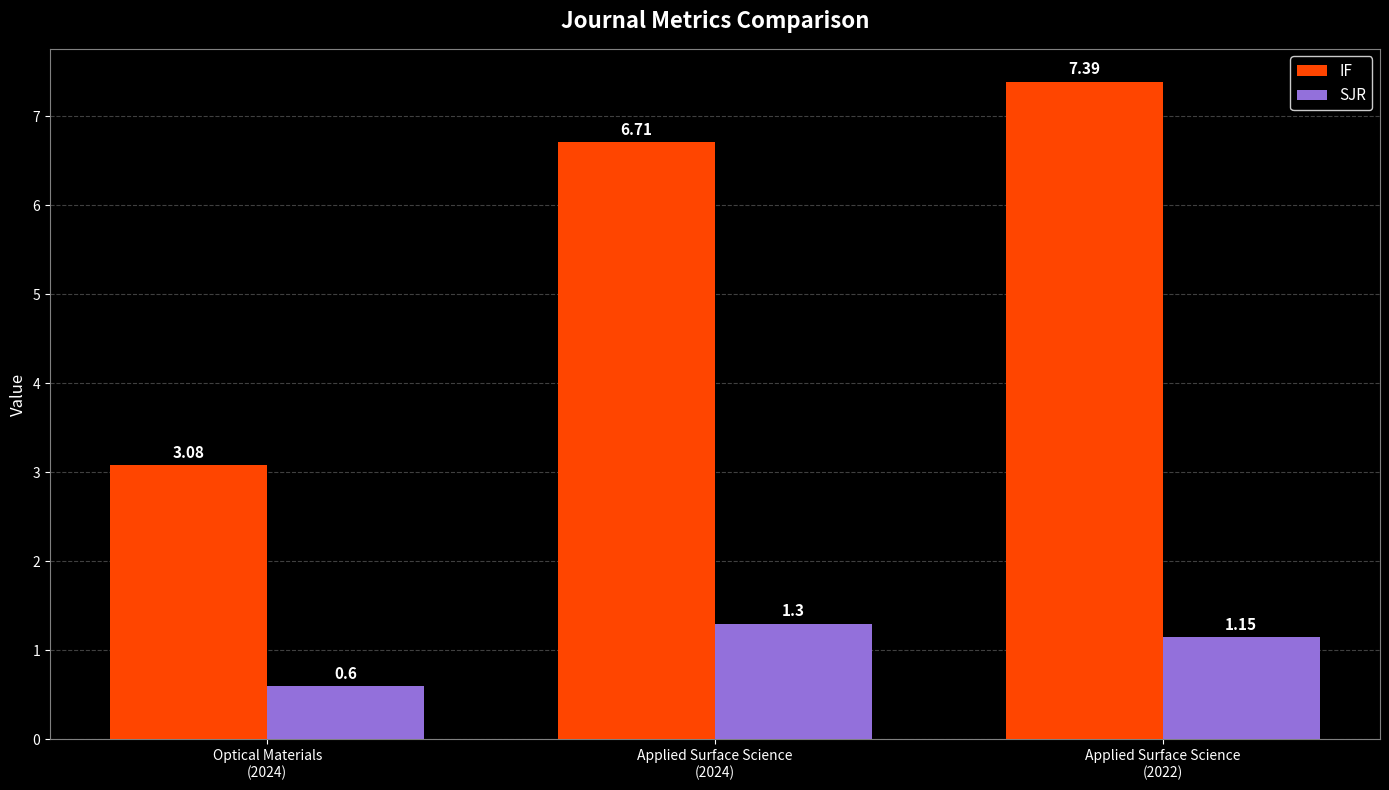

Is it true that IF equals 6.7 at Applied Surface Science
(2024)?

True